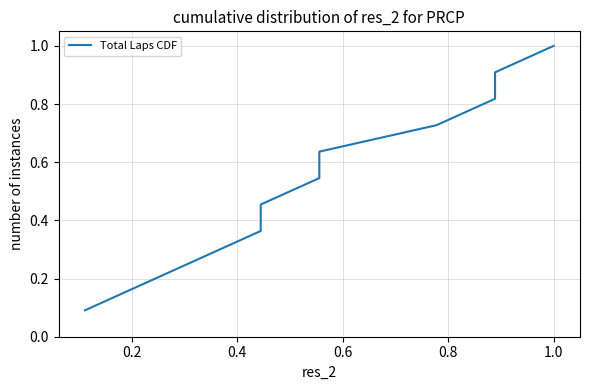

What is the greatest value displayed?

1.0